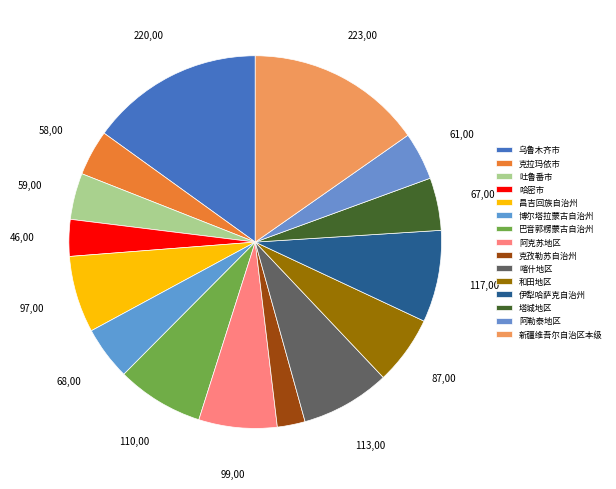

How many segments does this pie chart have?

15